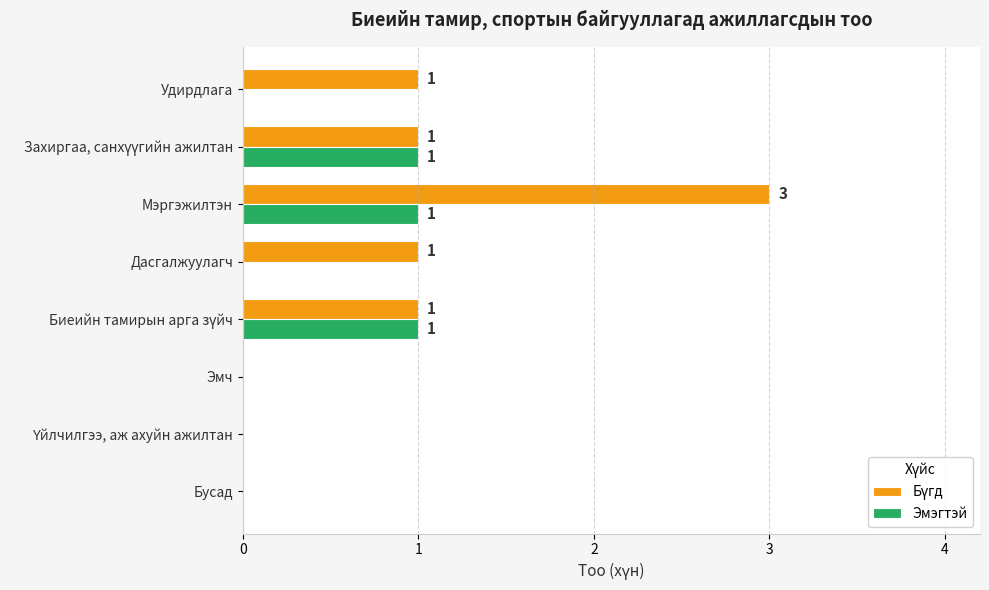

What is the total value across all series at Мэргэжилтэн?

4